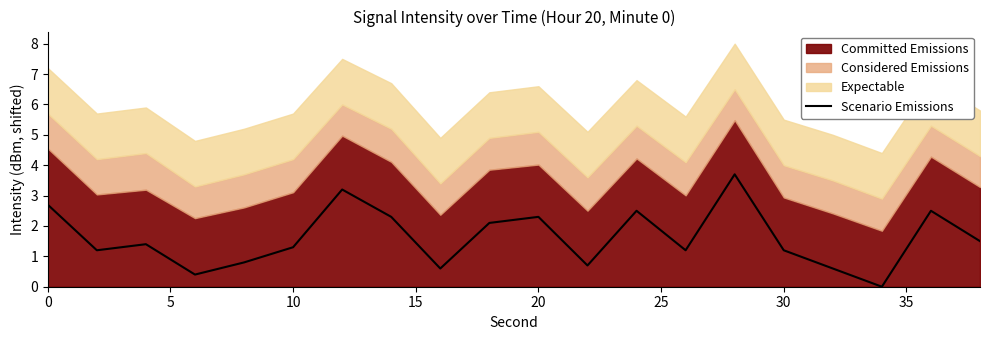

Reading left to right, transcribe all the data shown in this chart.

2.7	1.2	1.4	0.4	0.8	1.3	3.2	2.3	0.6	2.1	2.3	0.7	2.5	1.2	3.7	1.2	0.6	0.0	2.5	1.5